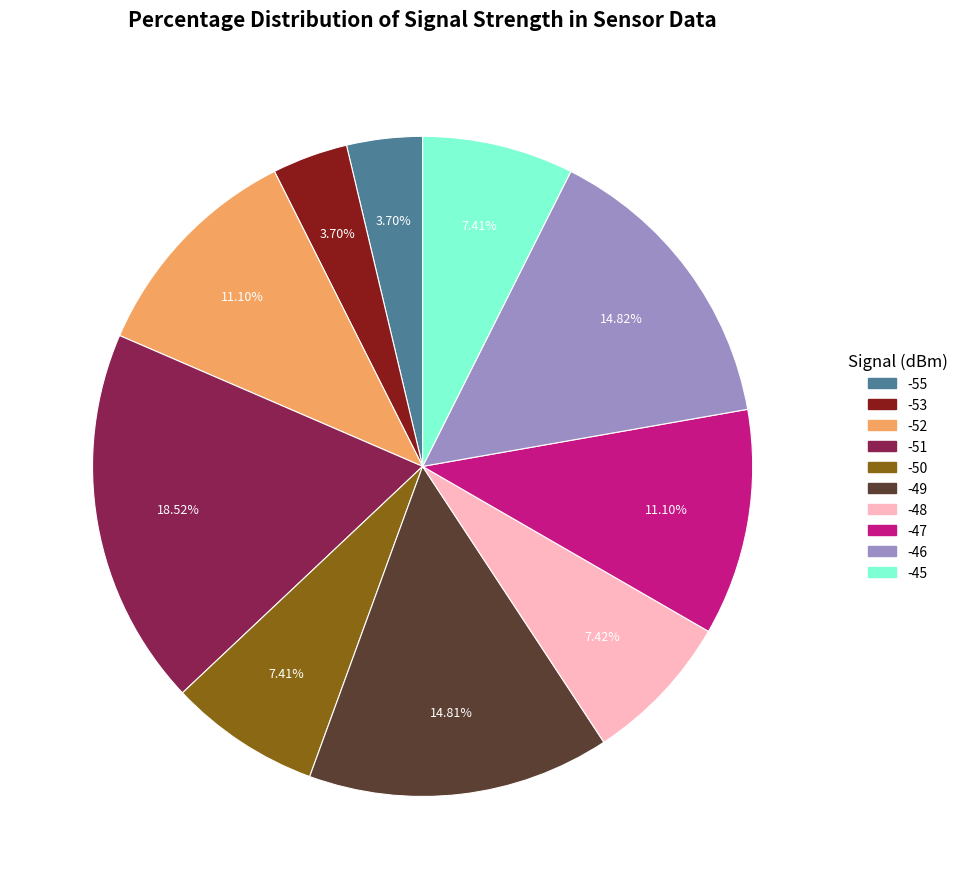

To the nearest percent, what is the average slice percentage?

10%